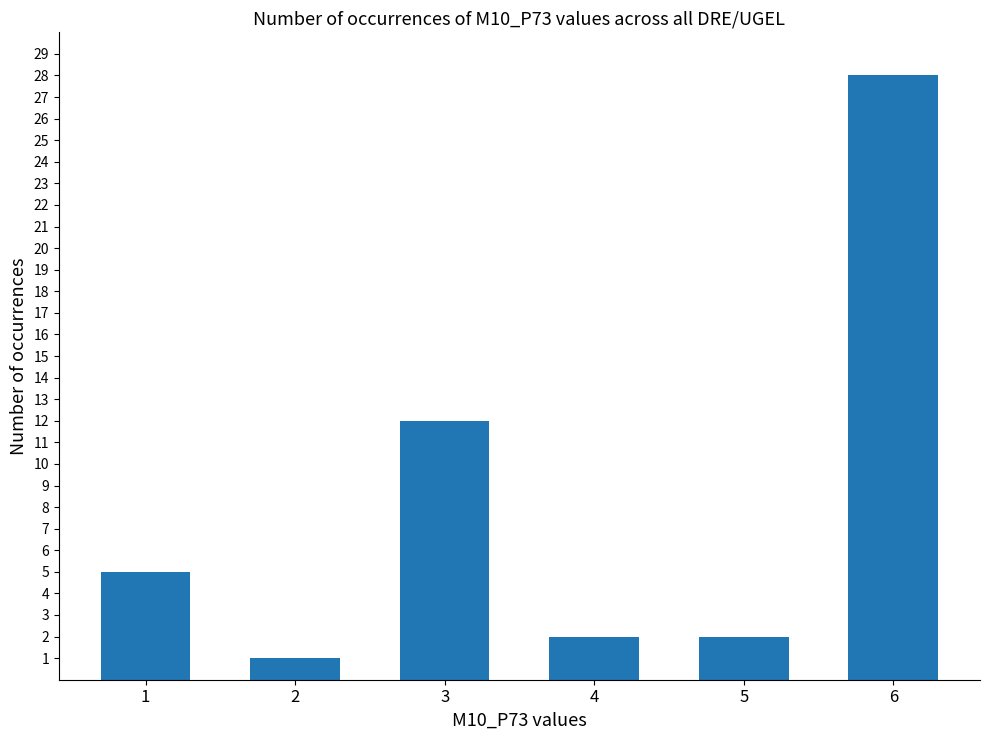

True or false: the data shows 3 at 4.

False